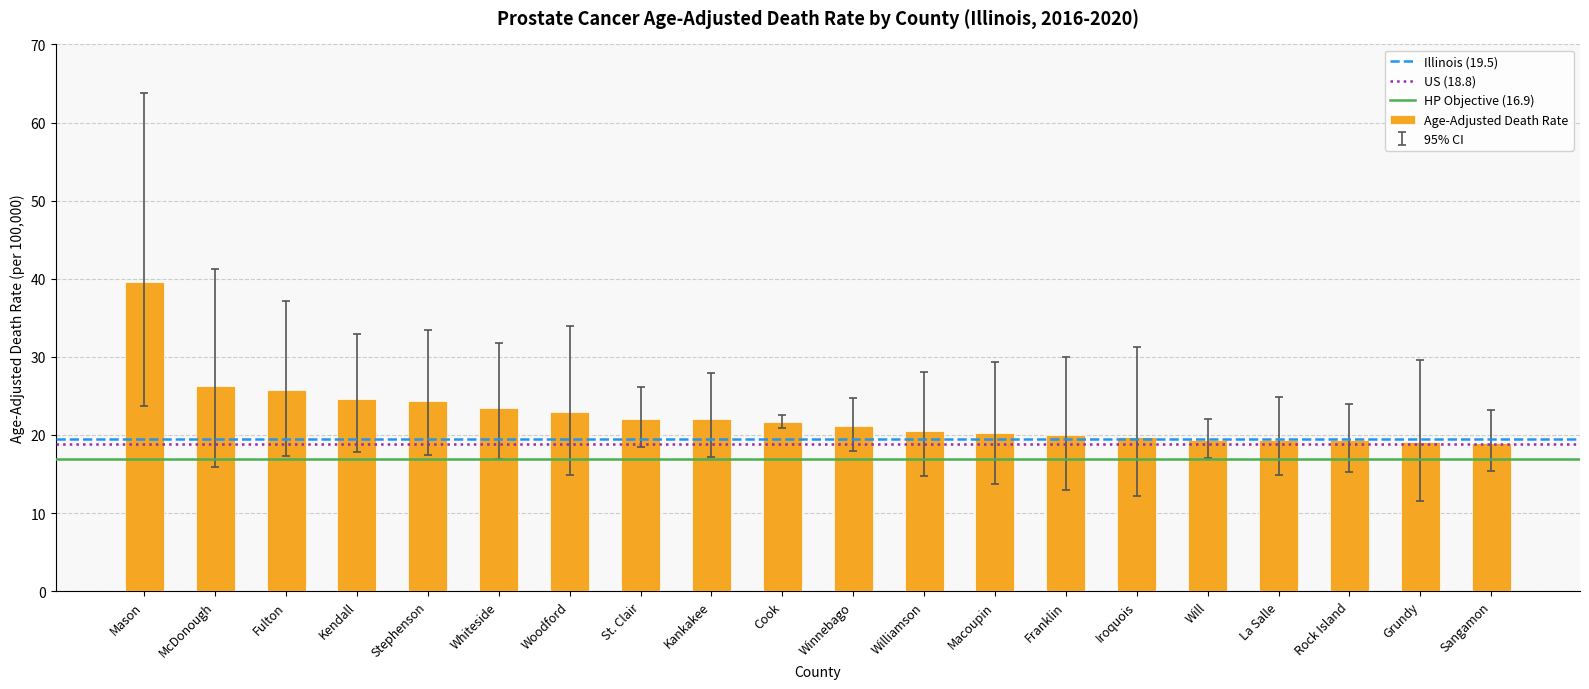

What is the maximum value shown in the chart?

39.6